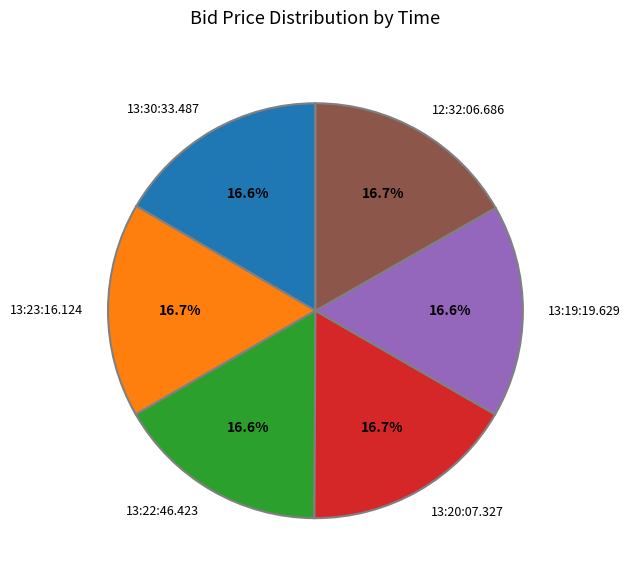

What percentage is the 13:23:16.124 slice, to the nearest percent?

17%